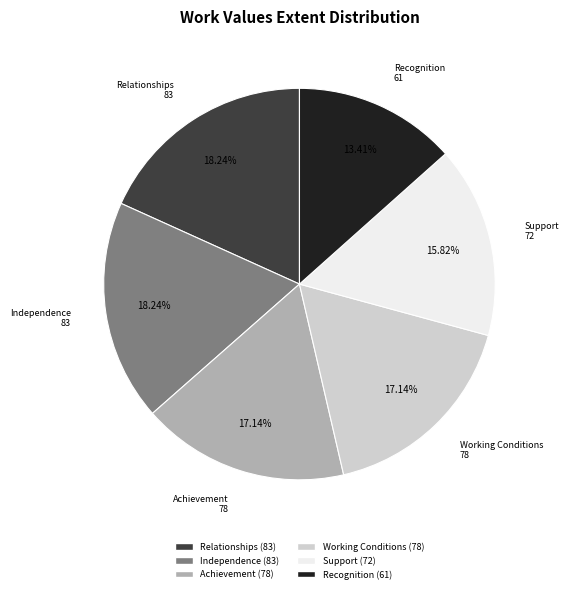

To the nearest percent, what is the average slice percentage?

17%